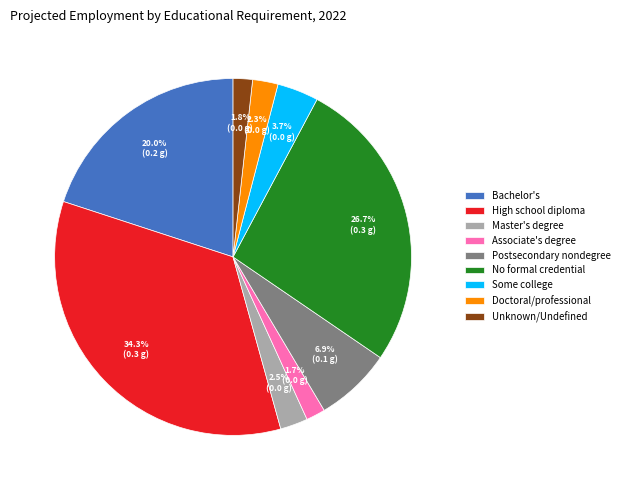

What is the largest slice in the pie chart?

High school diploma